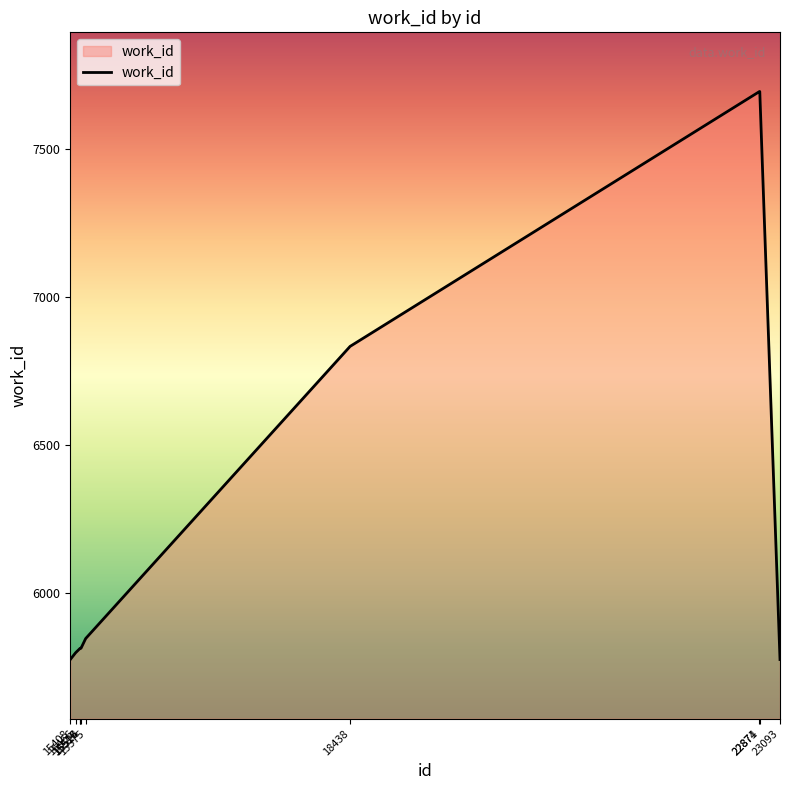

What is the greatest value displayed?

7694